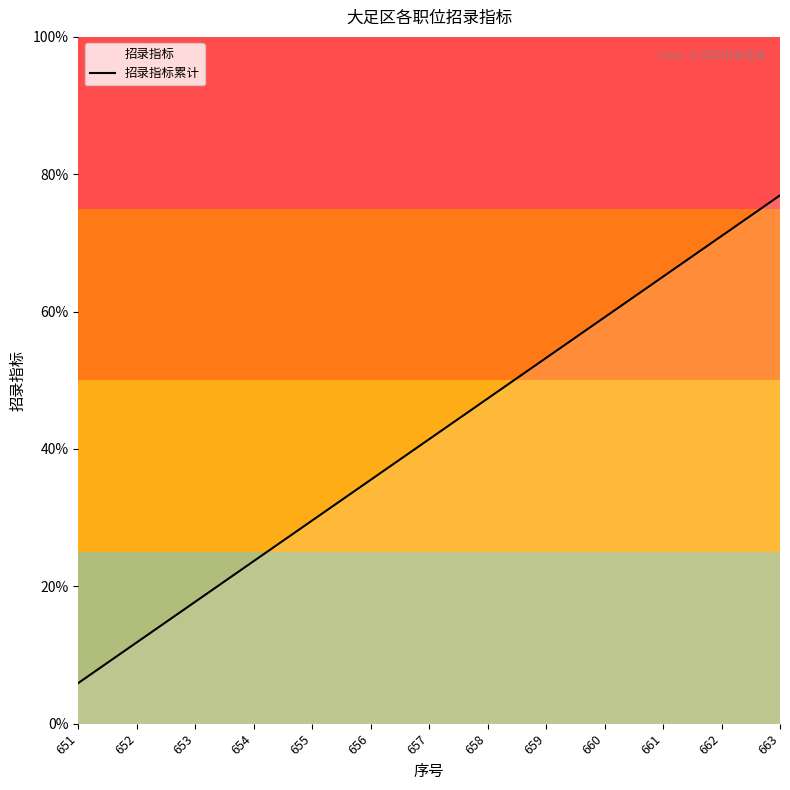

Which label corresponds to the smallest value in the chart?

651